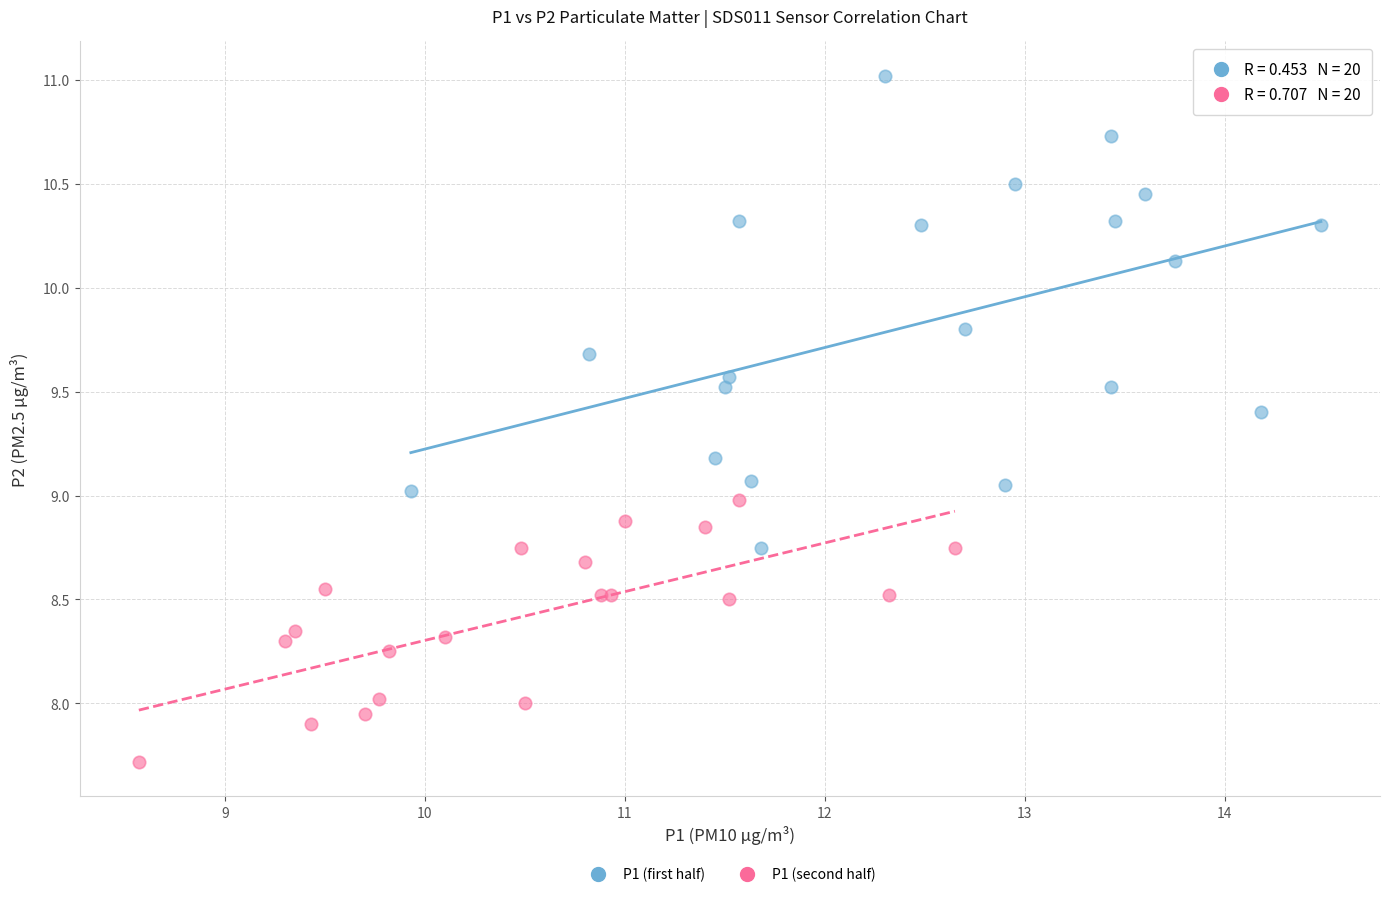

What are all the series names shown in the legend?

P1 (first half), P1 (second half)